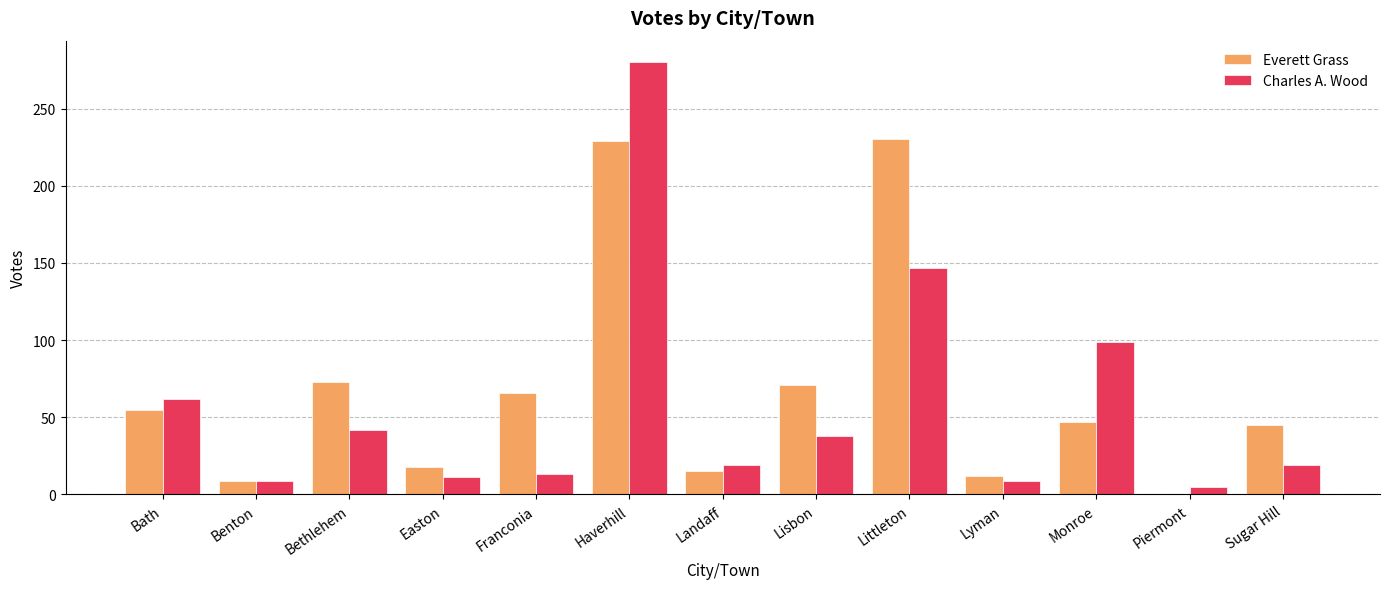

What is the sum of the Charles A. Wood values at Easton and Bethlehem?

53